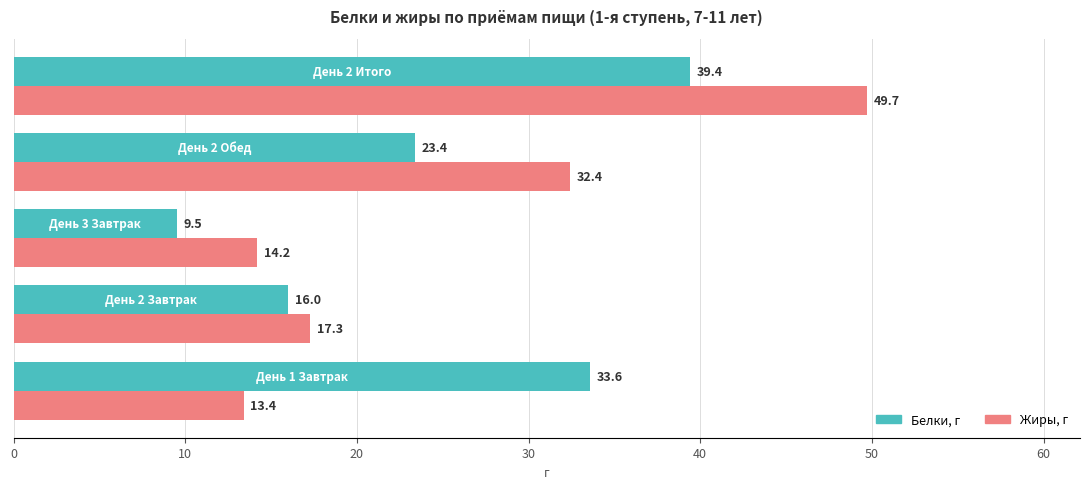

What is the average value of the Белки, г series?

24.4